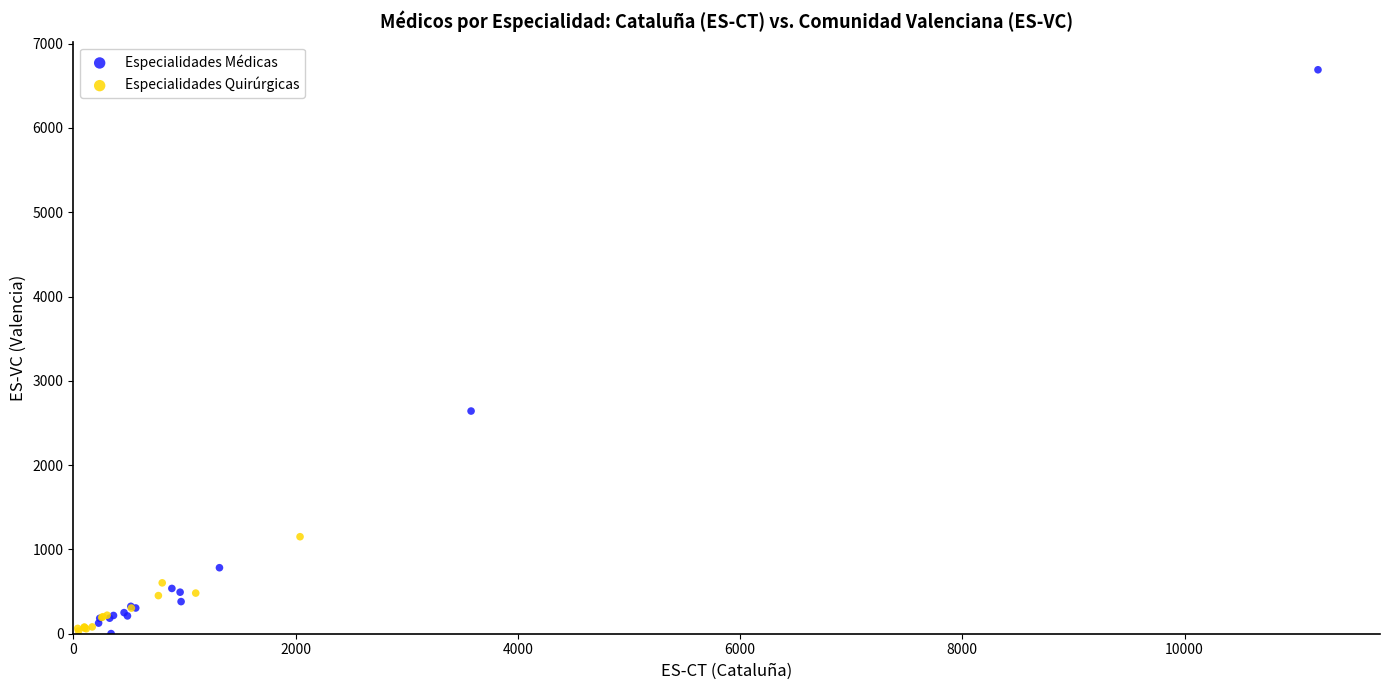

Which series has the widest spread of Y values?

Especialidades Médicas